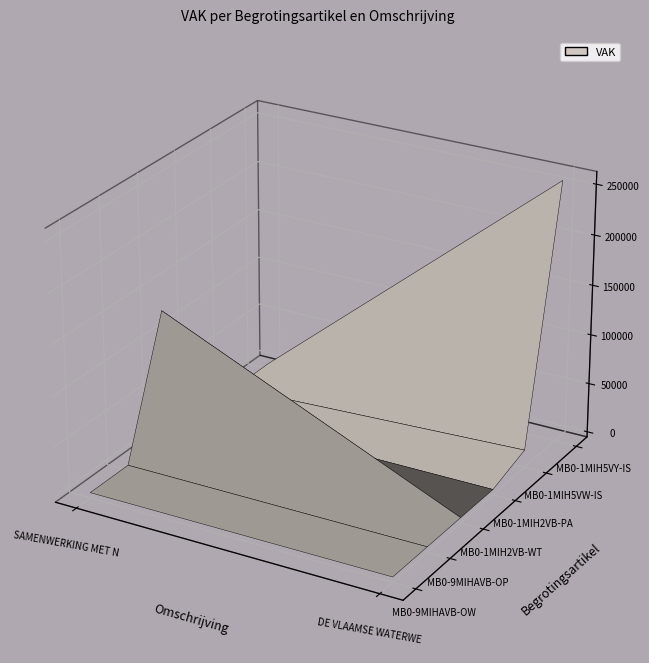

At DE VLAAMSE WATERWEG, list the series in order from largest to smallest.

MB0-1MIH5VY-IS, MB0-1MIH5VW-IS, MB0-9MIHAVB-OW, MB0-9MIHAVB-OP, MB0-1MIH2VB-WT, MB0-1MIH2VB-PA